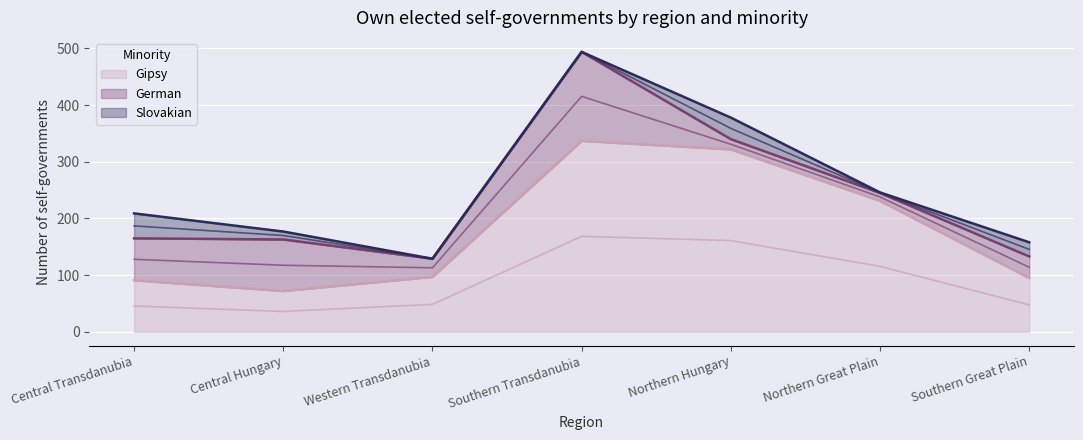

What is the average value of the Slovakian series?

17